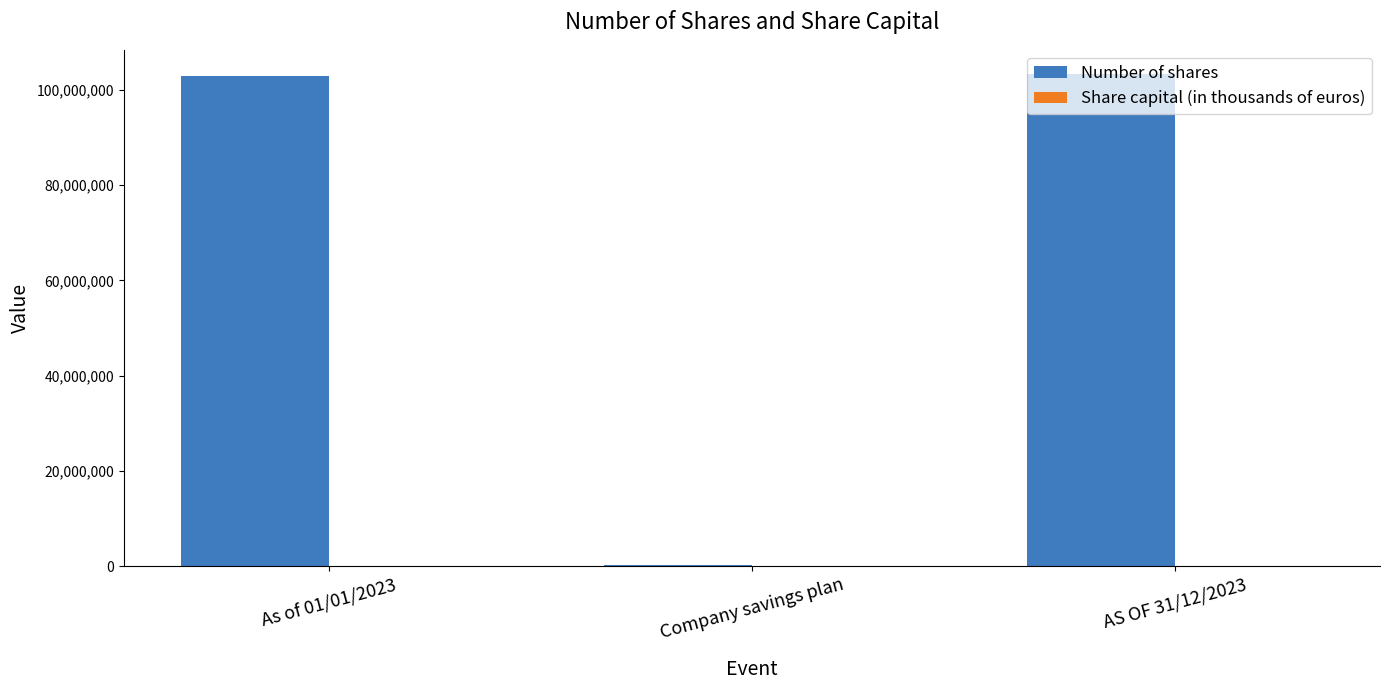

What is the maximum value shown in the chart?

103195172